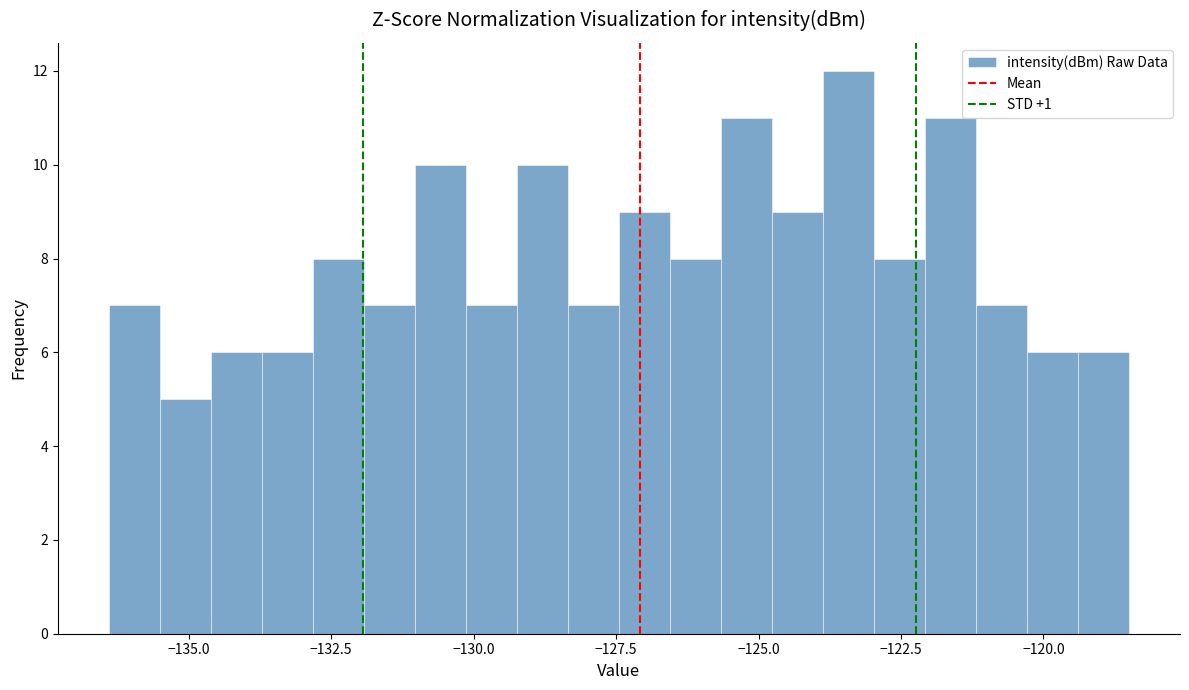

Around what value on the x-axis is the tallest bar? Give the approximate position of its centre, as read against the axis.

-123.5